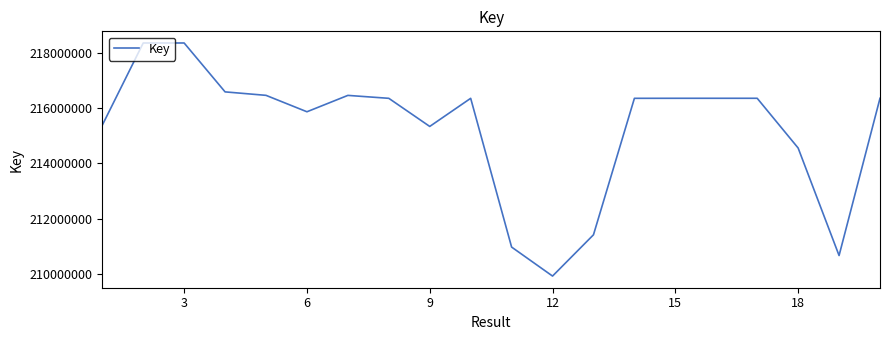

What is the average value?

215240243